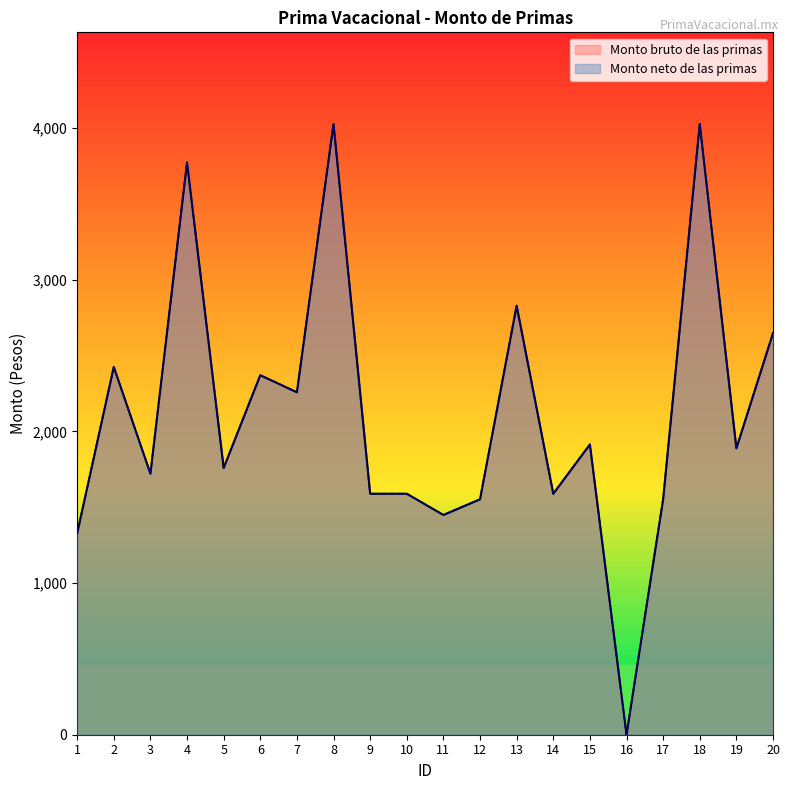

How many lines are shown in the chart?

2